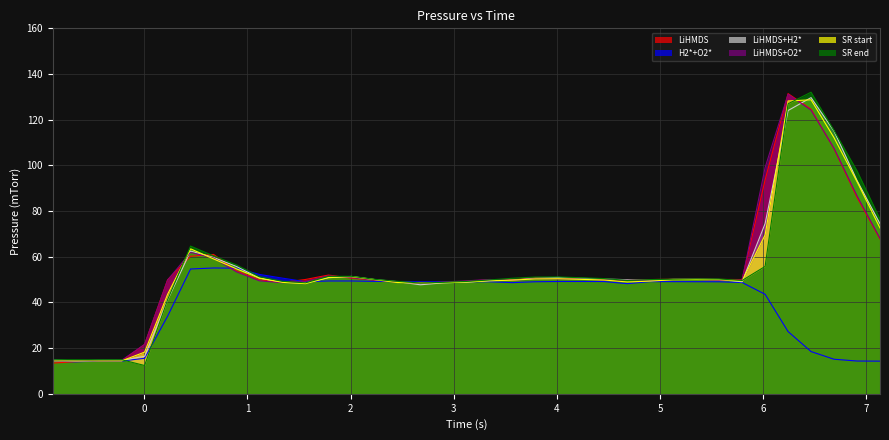

Reading right to left, what are all the values shown in this chart?

LiHMDS: 67.8	86.0	107.3	124.6	131.4	93.6	50.0	50.1	50.3	50.2	50.0	49.8	50.0	50.3	50.7	50.9	49.9	49.9	49.2	48.7	48.6	49.0	49.8	50.6	52.0	50.0	48.8	49.9	53.8	61.0	60.2	49.9	21.6	14.4	14.4	14.1	13.4
H2*+O2*: 14.3	14.3	15.1	18.5	27.2	43.6	48.7	49.0	49.1	49.1	49.1	48.2	49.1	49.2	49.2	49.1	48.7	49.0	49.1	49.0	49.0	49.1	49.2	49.4	49.4	49.1	50.6	52.2	55.0	55.1	54.6	34.0	15.5	14.3	14.4	14.0	14.3
LiHMDS+H2*: 74.5	93.4	115.0	129.7	124.0	74.5	49.0	50.0	50.2	50.1	49.6	50.0	50.2	50.6	50.9	50.6	49.7	49.6	48.9	48.6	47.7	49.1	50.0	51.4	50.8	48.6	48.8	50.6	55.7	59.7	62.5	41.1	16.4	14.7	14.7	14.4	14.8
LiHMDS+O2*: 68.1	86.7	107.5	124.1	131.1	99.0	49.8	49.6	50.1	50.0	49.8	49.7	49.9	50.2	50.3	50.4	49.7	50.0	49.5	48.9	48.4	48.9	49.8	50.8	51.6	49.2	48.6	49.4	53.4	59.4	61.9	49.8	21.6	14.7	14.7	14.4	14.4
SR start: 72.6	92.9	112.1	128.7	128.2	69.5	49.4	49.9	50.0	49.9	49.3	49.0	49.8	50.1	50.4	50.3	49.8	49.5	48.9	48.6	48.5	48.7	50.0	51.3	50.9	48.2	48.8	50.6	54.7	59.0	63.5	43.5	18.3	14.4	14.4	14.4	14.4
SR end: 76.5	97.6	115.3	132.0	127.0	55.8	49.6	50.3	50.3	50.2	50.0	49.6	50.4	50.8	51.1	51.1	50.6	49.8	49.2	48.8	48.5	49.2	50.1	51.4	51.4	48.6	49.2	51.3	56.4	60.4	64.7	41.2	12.4	14.9	14.9	14.9	14.9